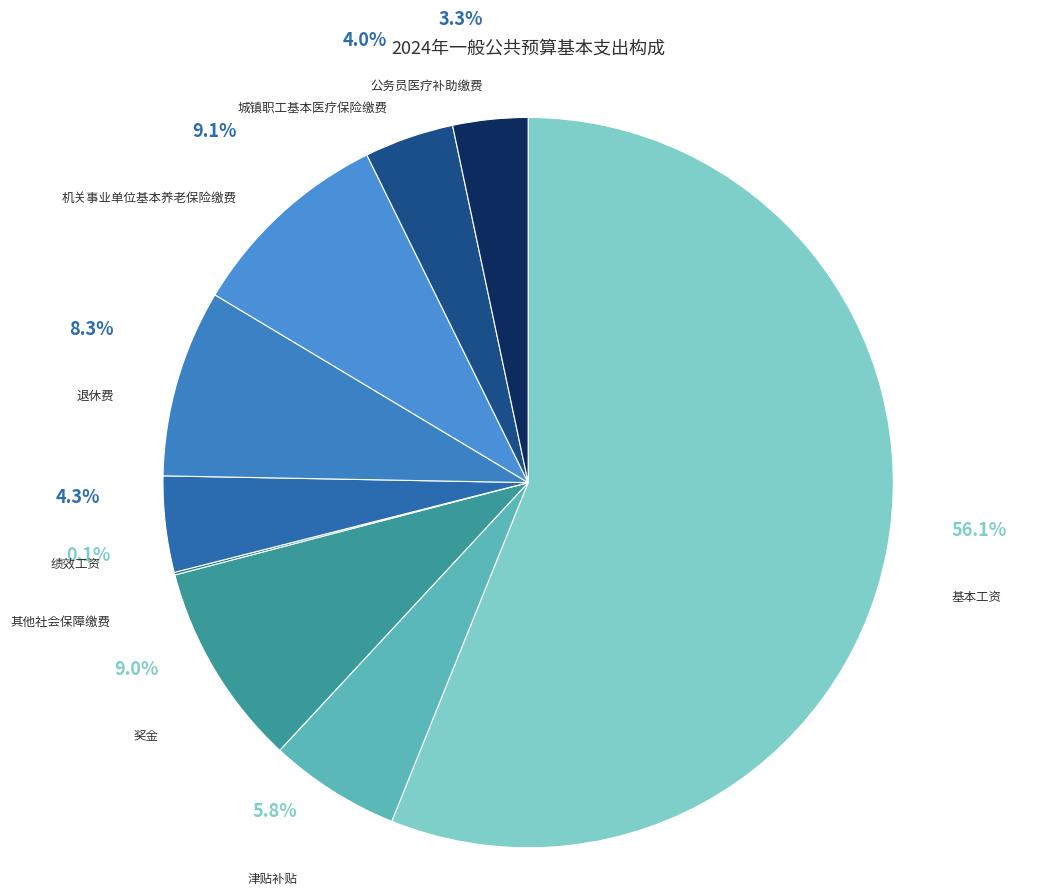

Do 城镇职工基本医疗保险缴费 and 基本工资 together represent more than half of the pie?

Yes